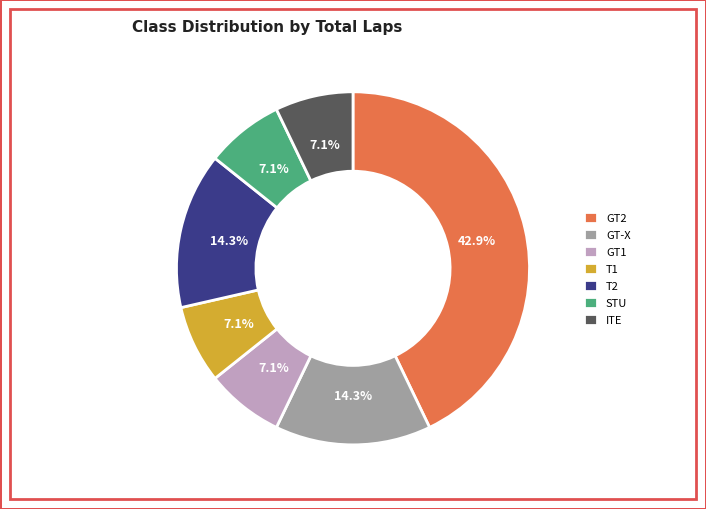

What is the largest slice in the pie chart?

GT2